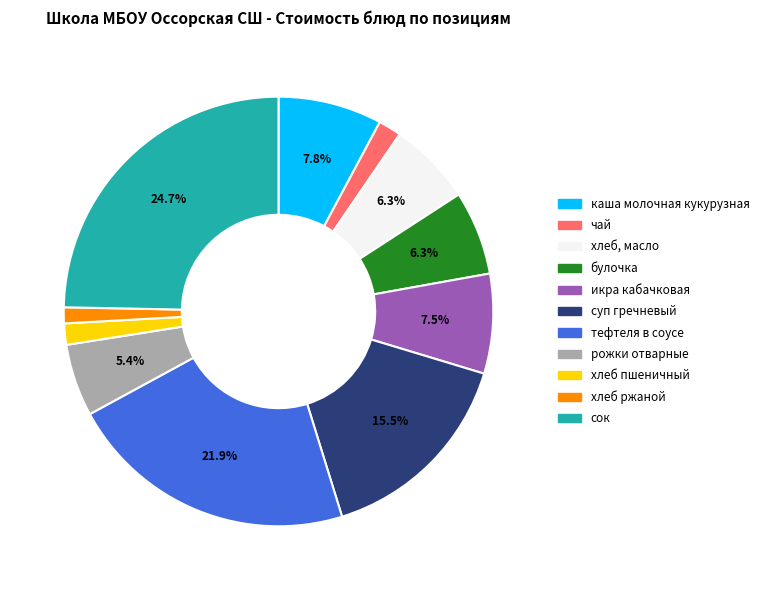

Count the number of slices in the pie.

11